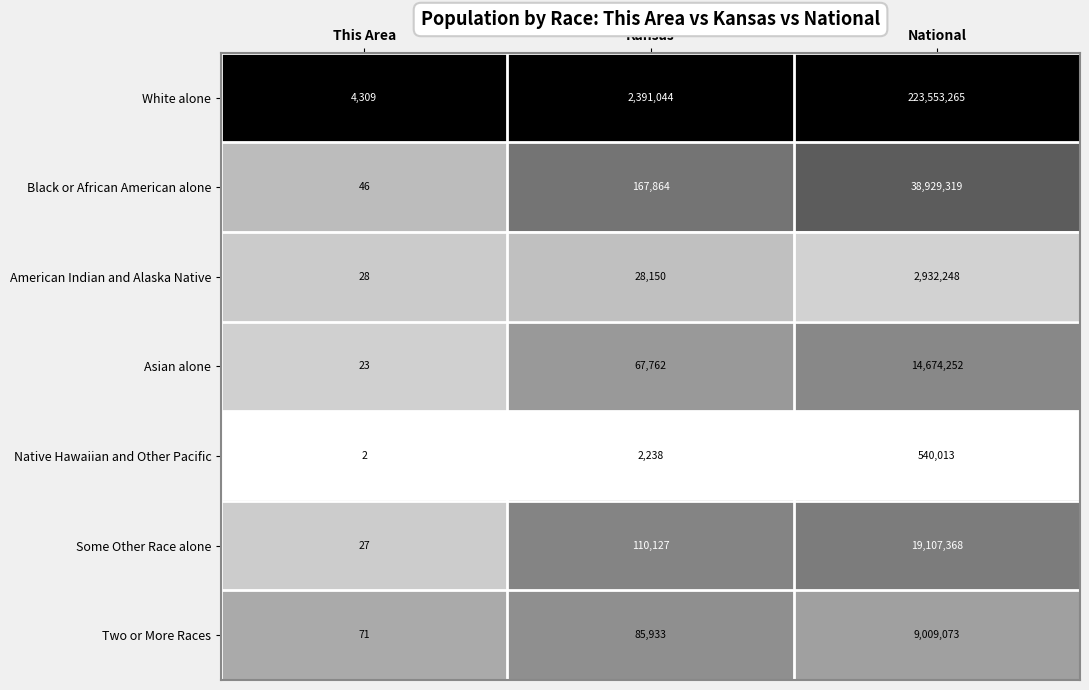

Which series has the largest total across all categories?

White alone